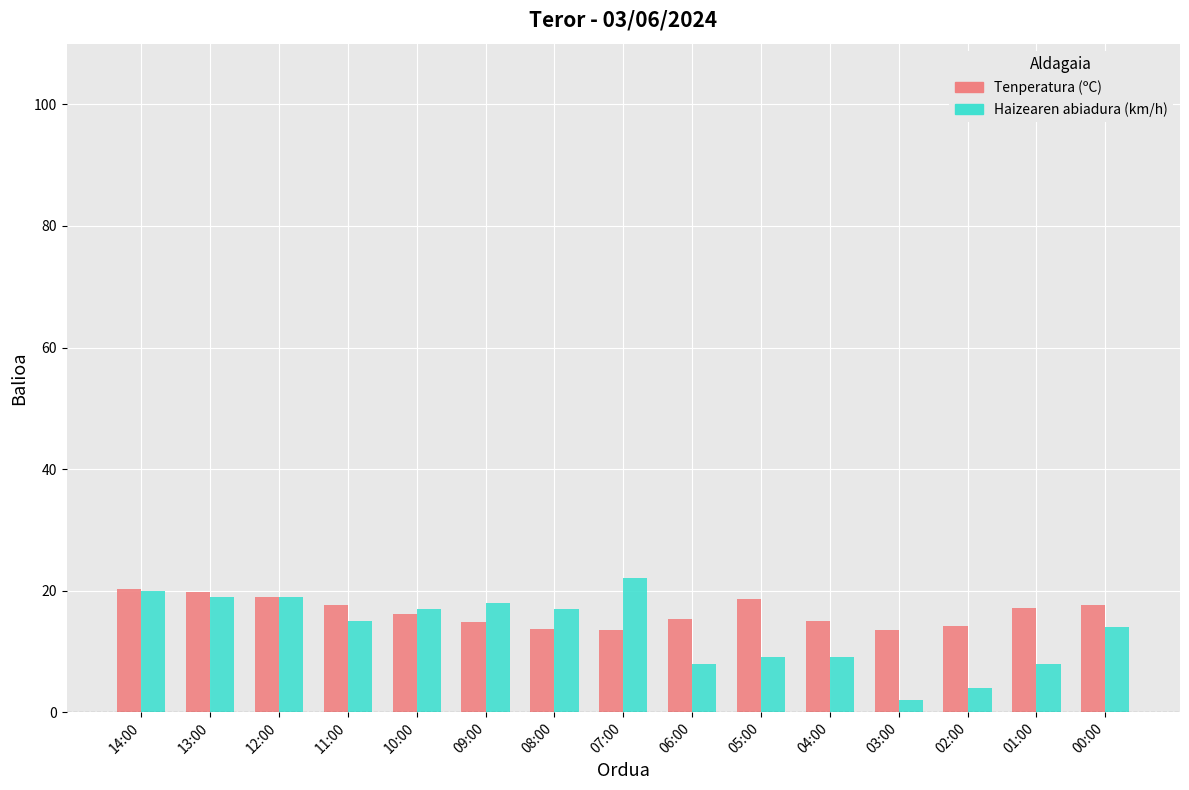

Rank the series by their maximum value, from highest to lowest.

Haizearen abiadura (km/h), Tenperatura (ºC)